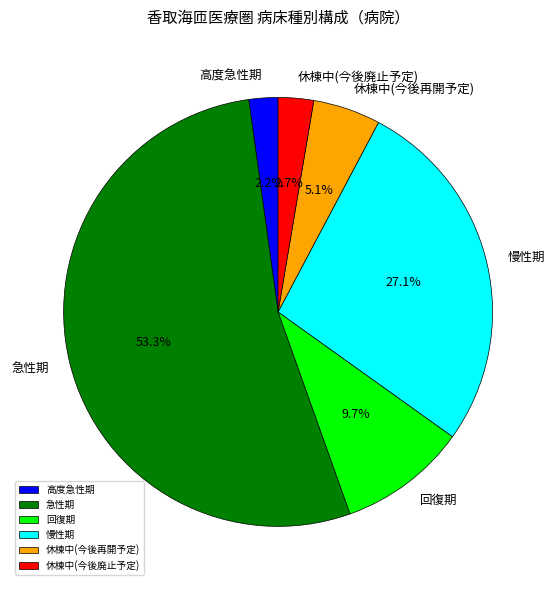

Does 慢性期 account for over 50% of the chart?

No